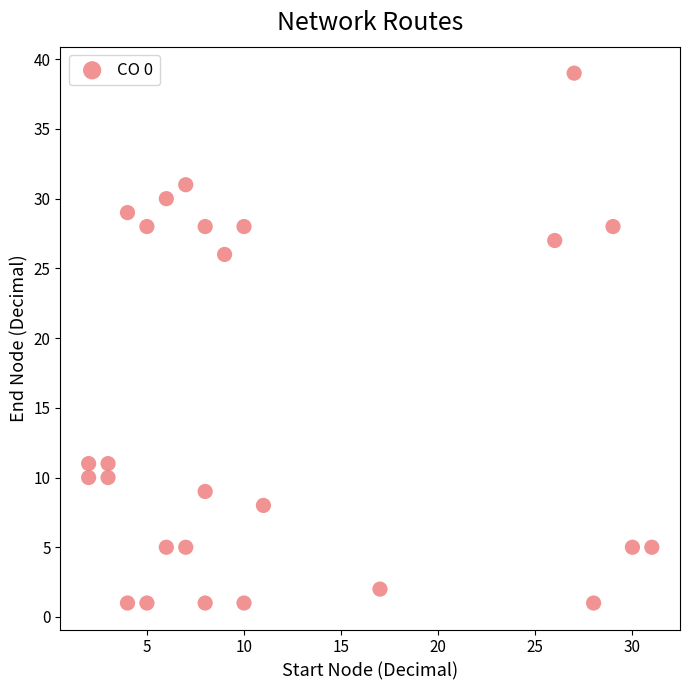

What Y value in the scatter plot is closest to 20?

26